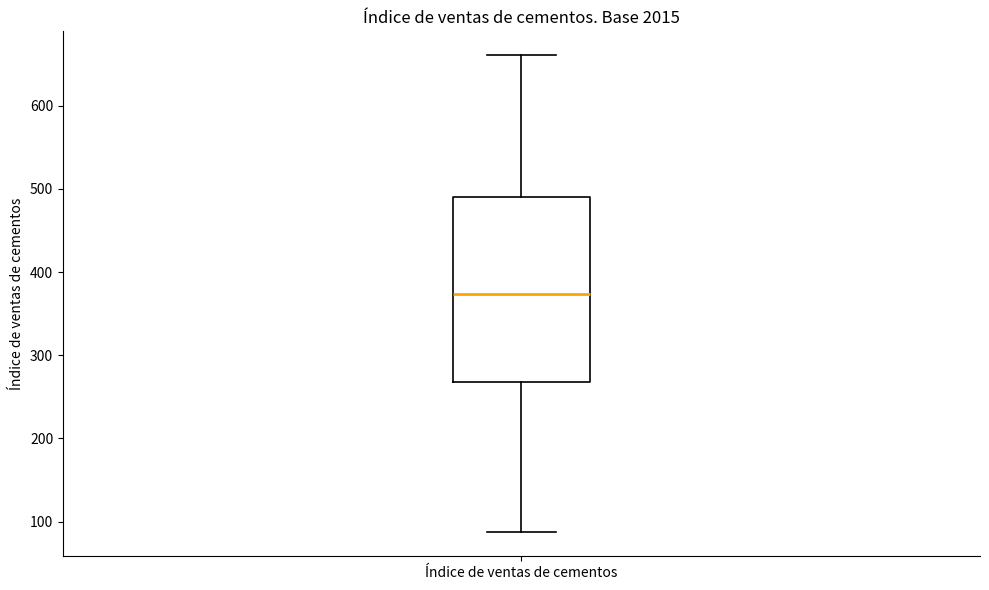

Where does the lower whisker of the box for Índice de ventas de cementos end on the y-axis? The values are not printed on the chart, so give them approximately, as read against the axis.

90